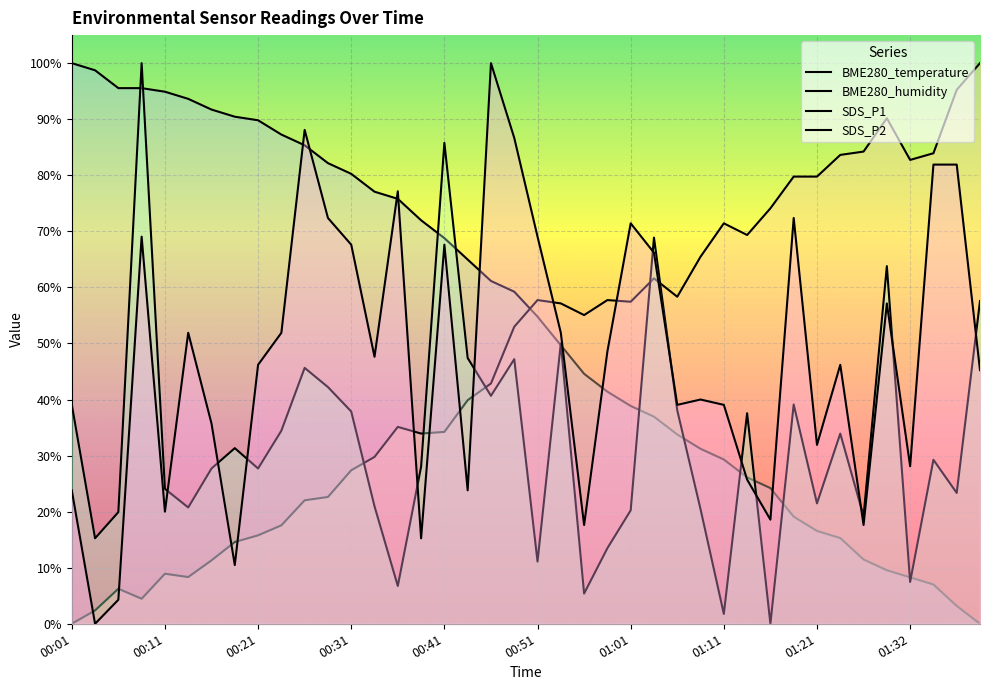

At which label does BME280_humidity first exceed 55?

00:51